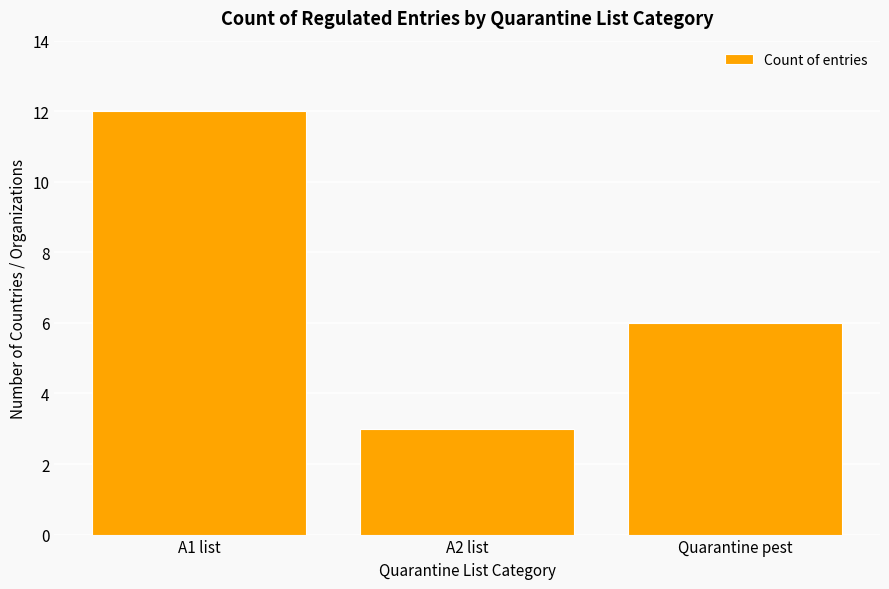

What is the smallest value displayed?

3